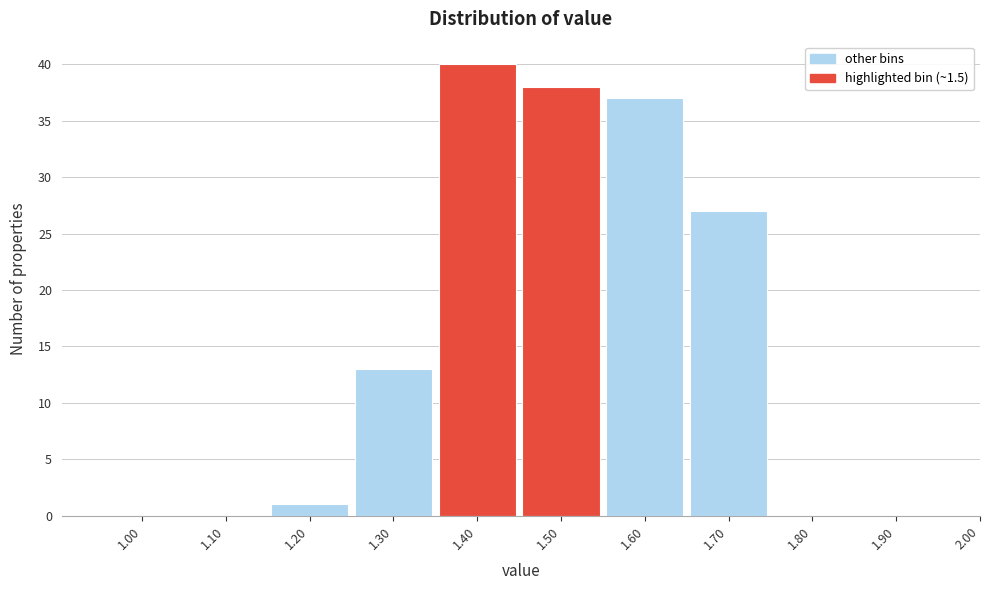

Reading right to left, list all the values displayed in this chart.

1.90=0	1.80=0	1.70=27	1.60=37	1.50=38	1.40=40	1.30=13	1.20=1	1.10=0	1.00=0